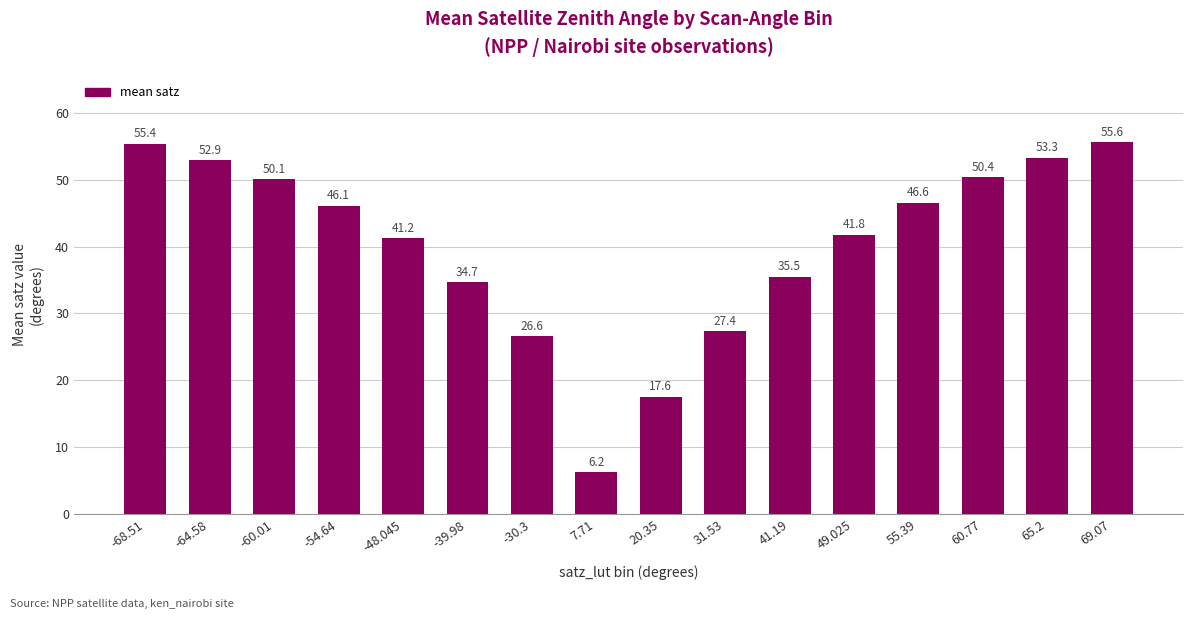

Reading left to right, list all the values displayed in this chart.

-68.51=55.4	-64.58=52.9	-60.01=50.1	-54.64=46.1	-48.045=41.2	-39.98=34.7	-30.3=26.6	7.71=6.2	20.35=17.6	31.53=27.4	41.19=35.5	49.025=41.8	55.39=46.6	60.77=50.4	65.2=53.3	69.07=55.6